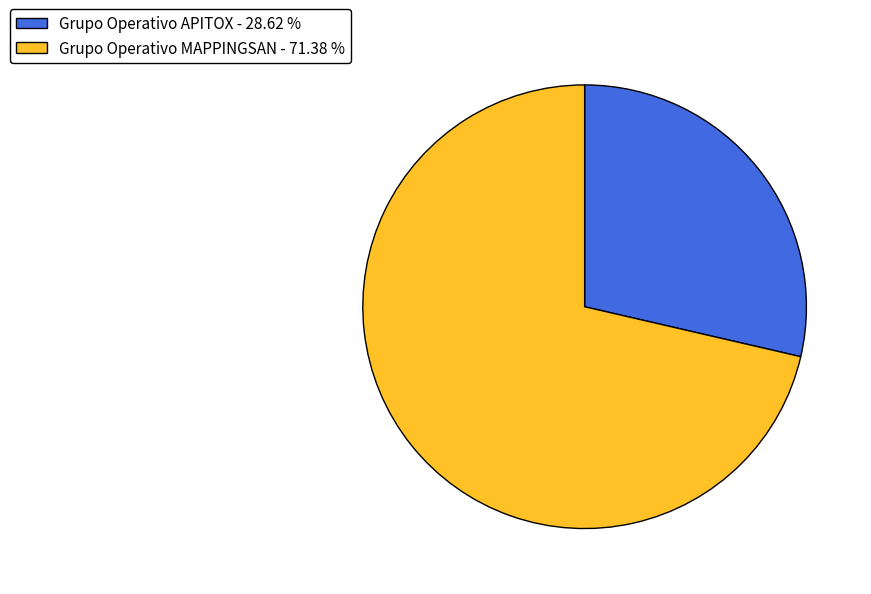

How many slices are in this pie chart?

2